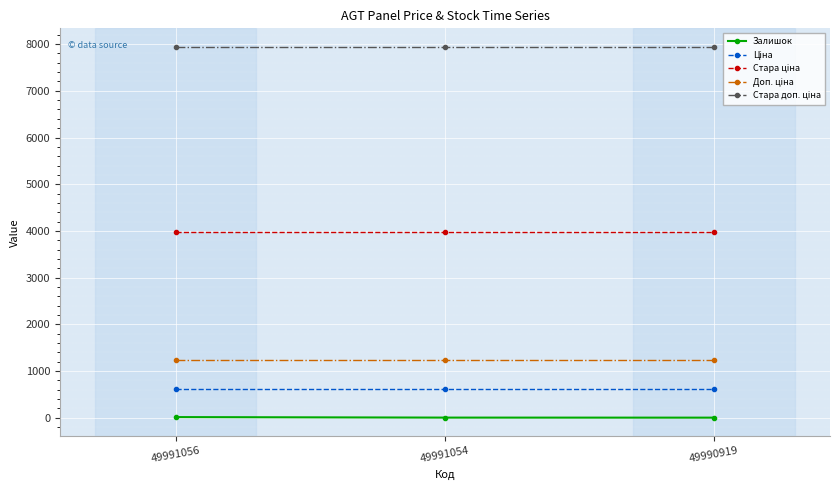

Is it true that Залишок equals 3.0 at 49990919?

True